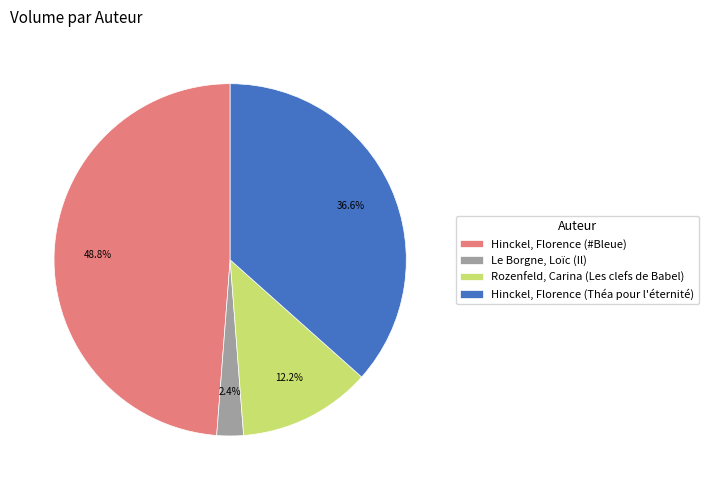

The Hinckel, Florence (Théa pour l'éternité) slice represents 30% of the pie. True or false?

False